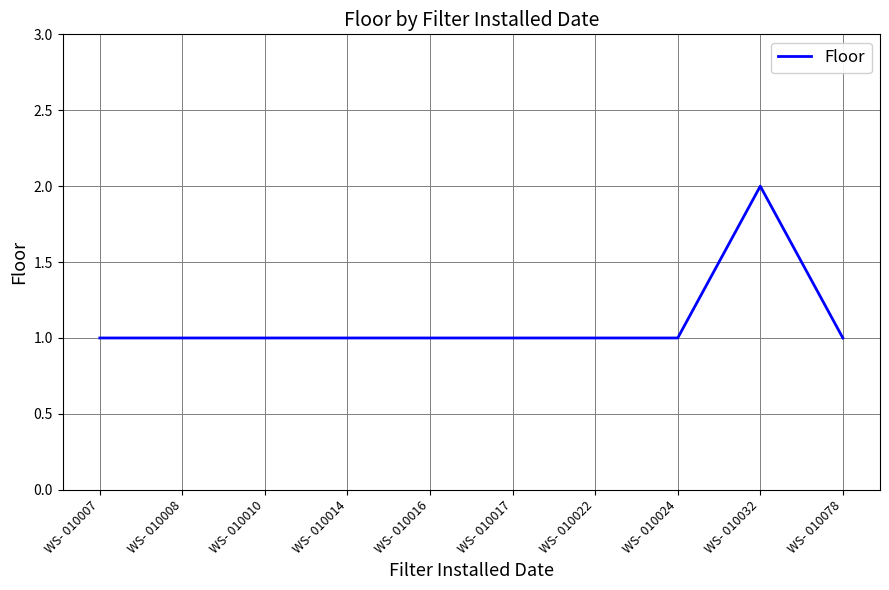

Which label corresponds to the largest value in the chart?

WS- 010032